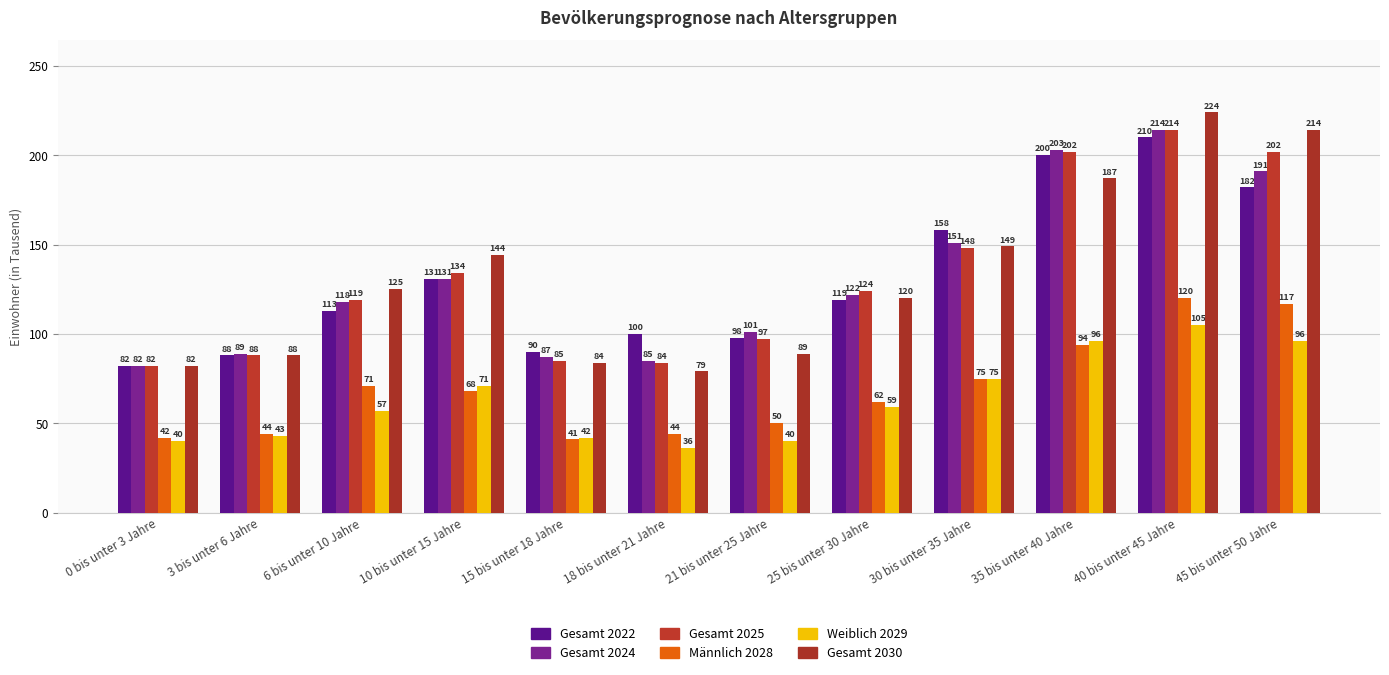

What is the sum of the Gesamt 2030 values at 3 bis unter 6 Jahre and 6 bis unter 10 Jahre?

213